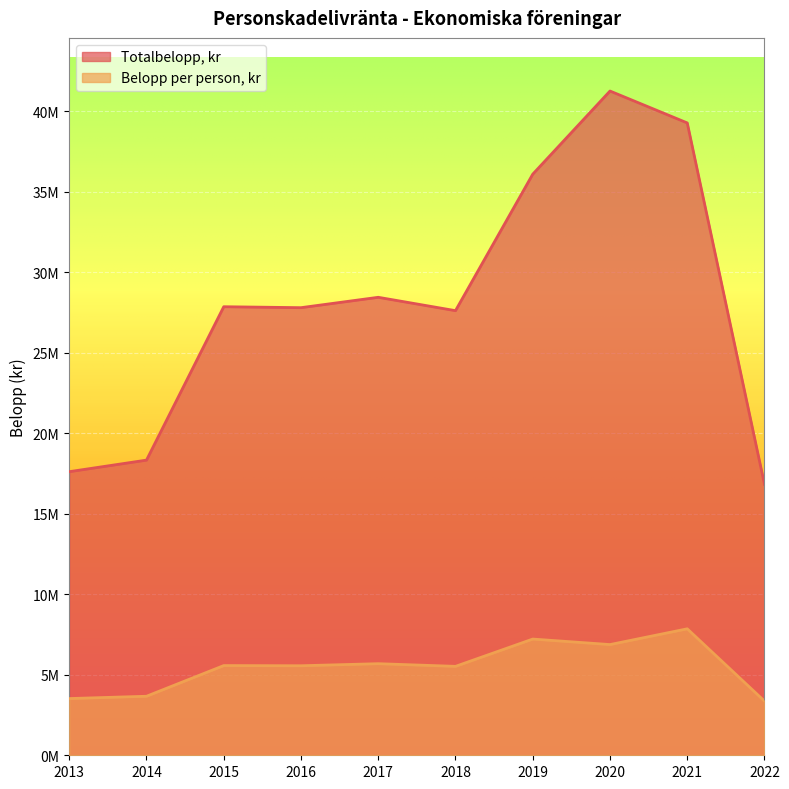

Between 2018 and 2015, which is larger?

2015